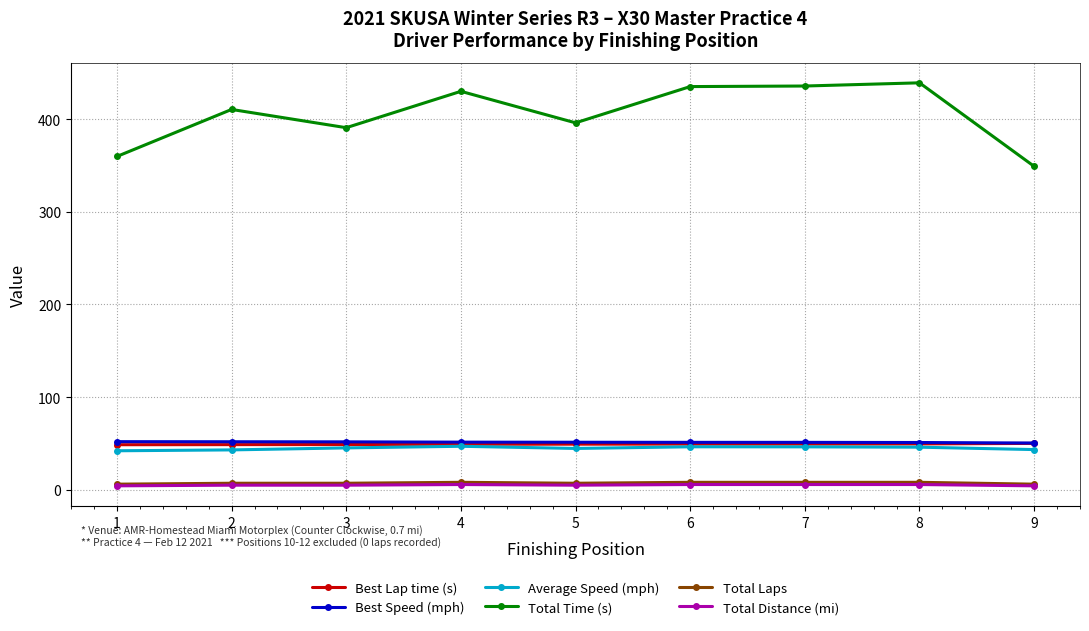

Is the value of Best Speed (mph) at 9 greater than the value of Total Distance (mi) at 5?

Yes